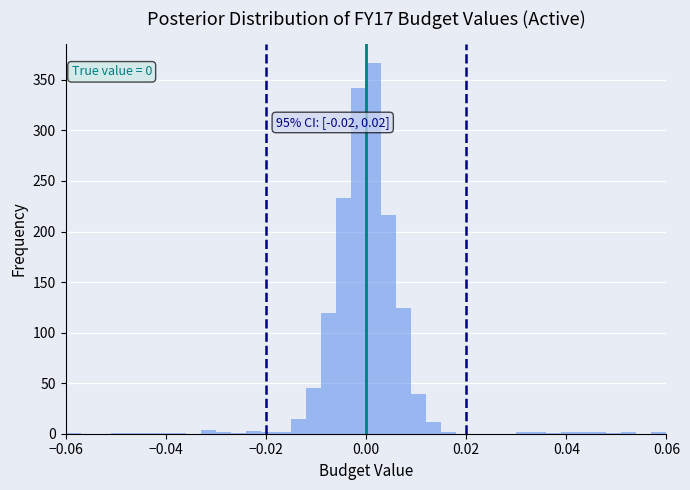

Read against the x-axis, roughly where is the centre of the tallest bar?

0.002